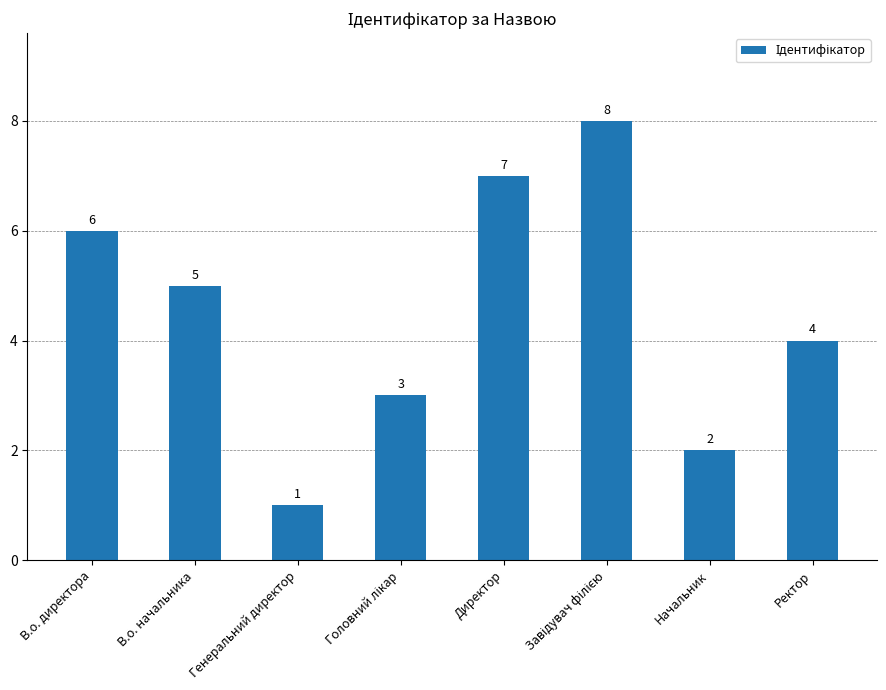

What is the minimum value shown in the chart?

1